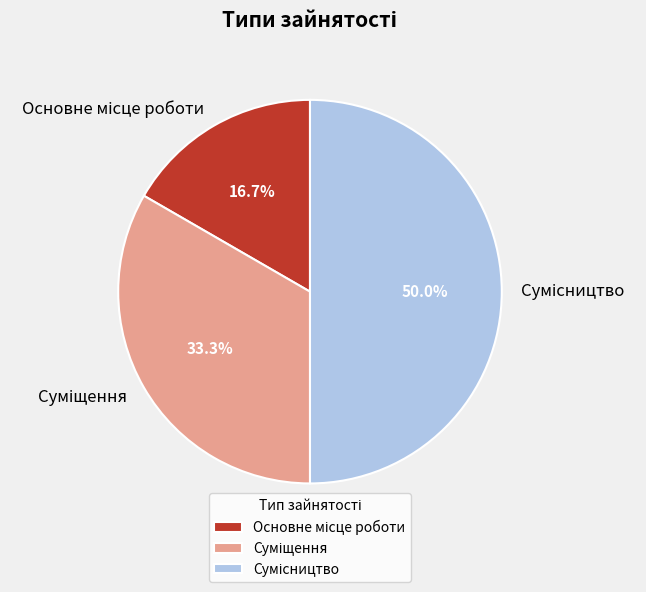

What portion of the pie excludes Основне місце роботи?

83.3%